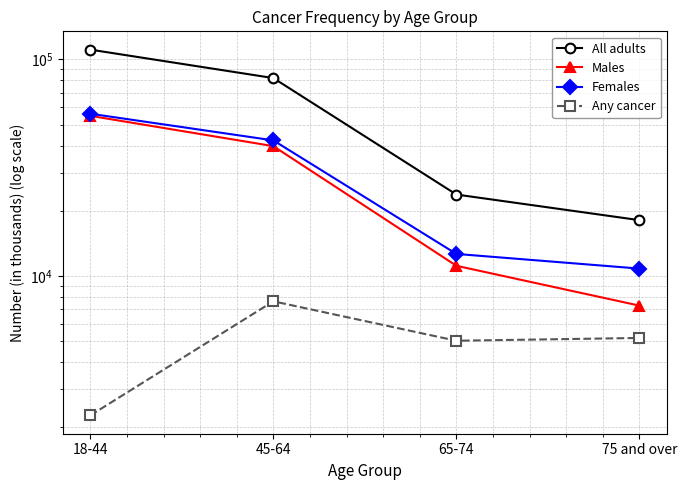

At which category does the chart reach its peak across all series?

18-44